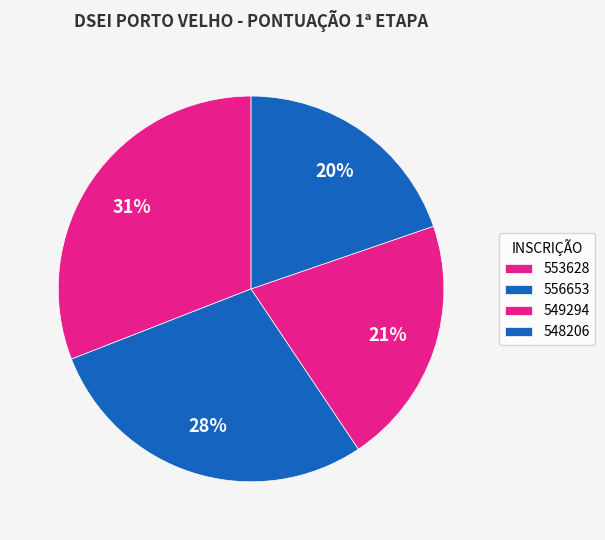

How many slices are in this pie chart?

4